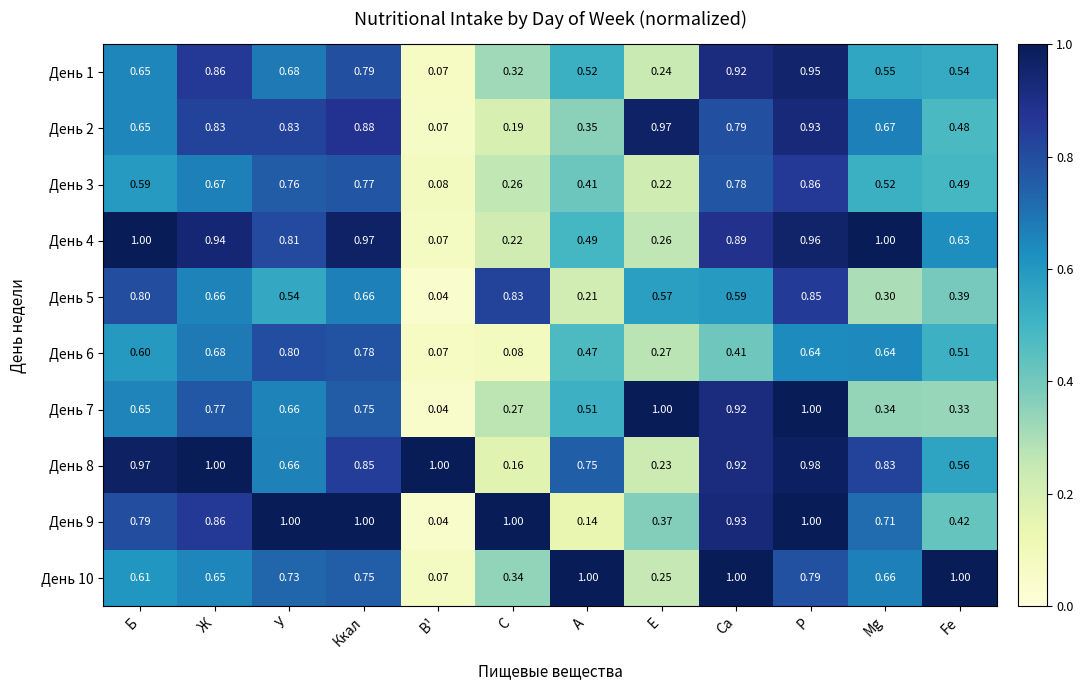

Where is День 8 nearest to the value 0?

С